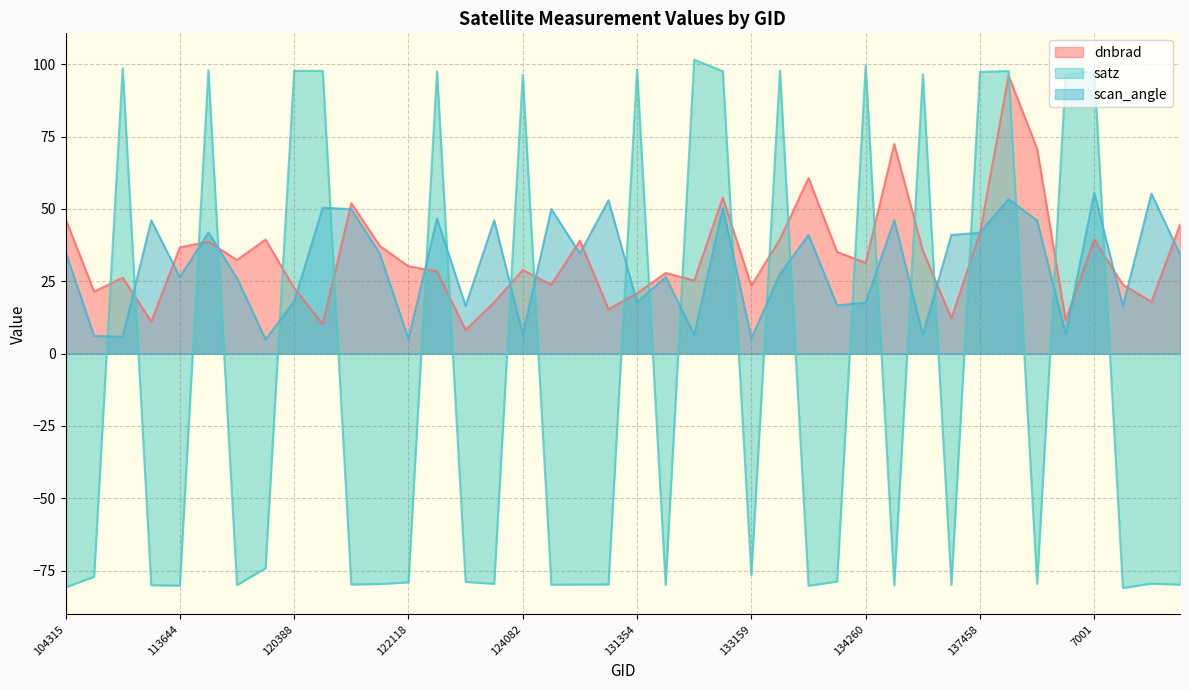

Which series has the largest total across all categories?

dnbrad